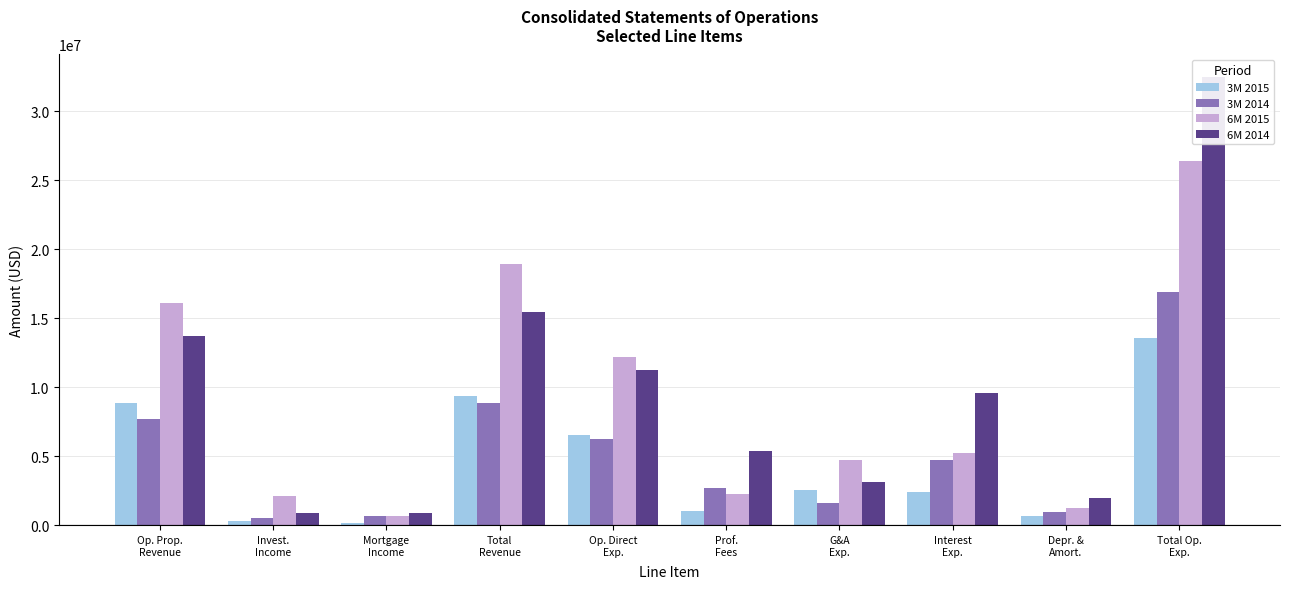

Which category has the highest value in the 3M 2014 series?

Total Op.
Exp.